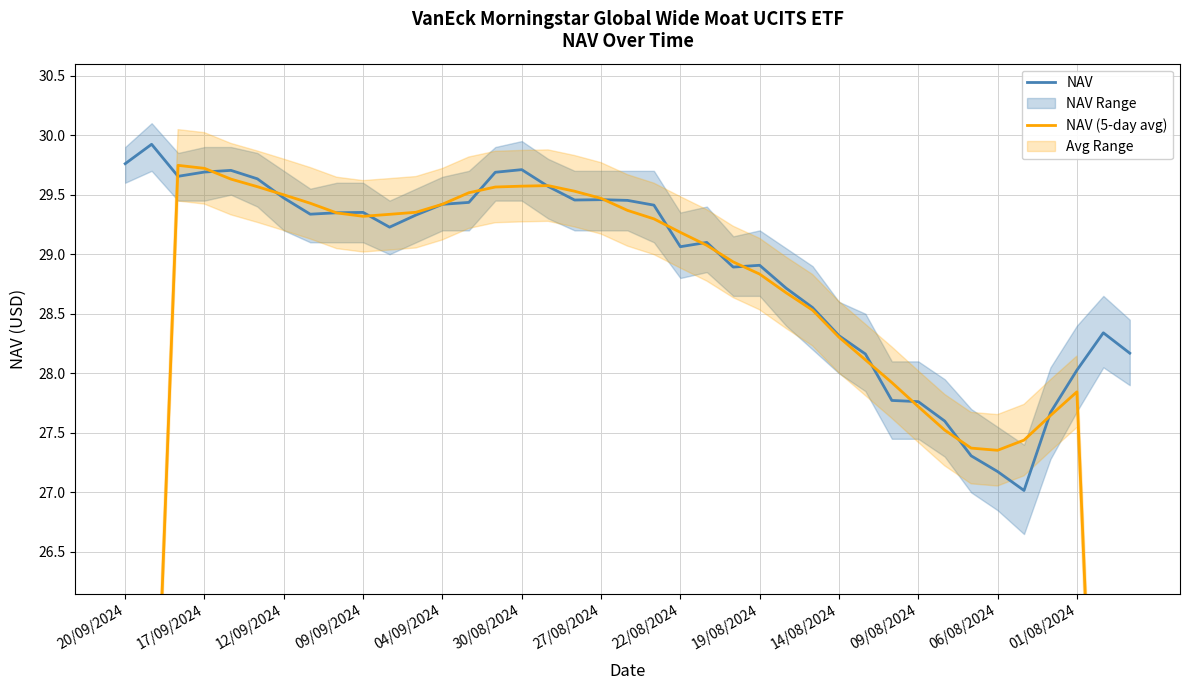

How many interior local peaks does the NAV series have?

8